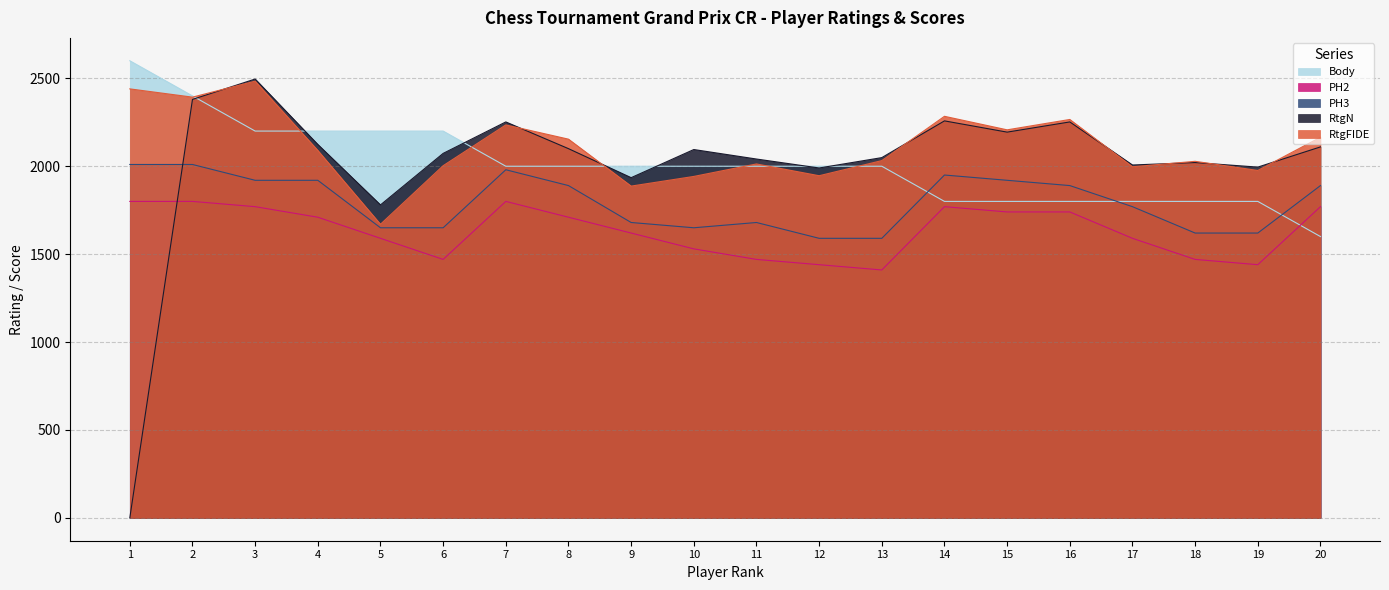

Which series changed the most between 11 and 15?

PH2